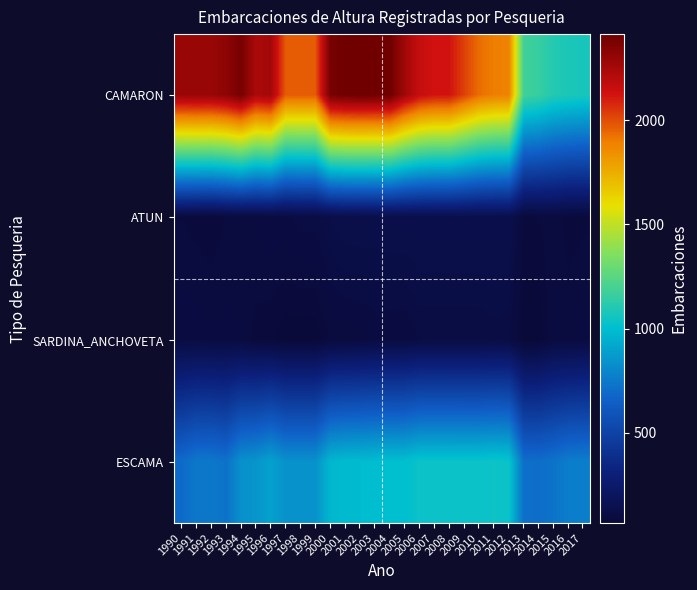

Rank the series at 2007 from highest to lowest value.

CAMARON, ESCAMA, ATUN, SARDINA_ANCHOVETA